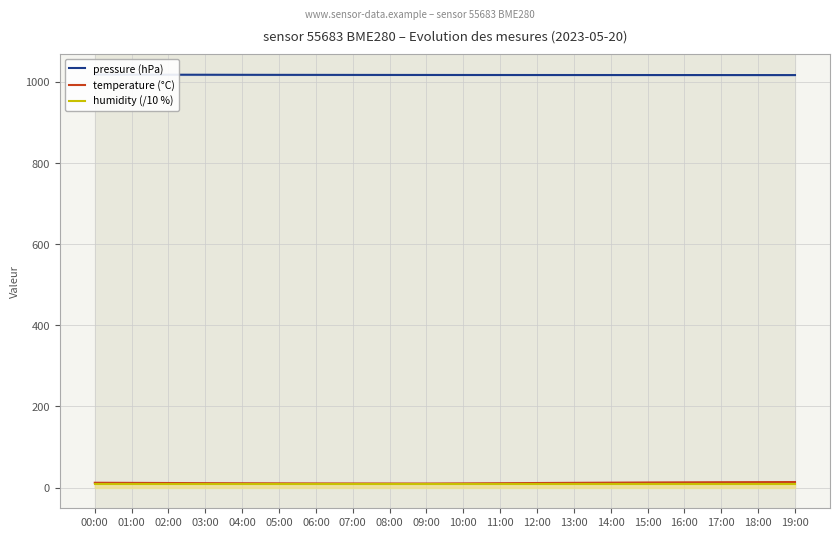

True or false: pressure (hPa) has a value of 1017.0 at 10:00.

True